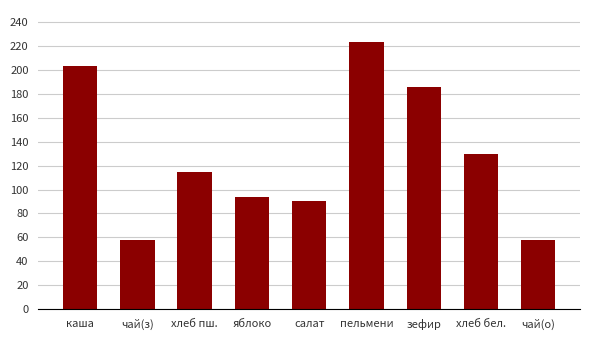

What is the sum of the values at каша and чай(о)?

261